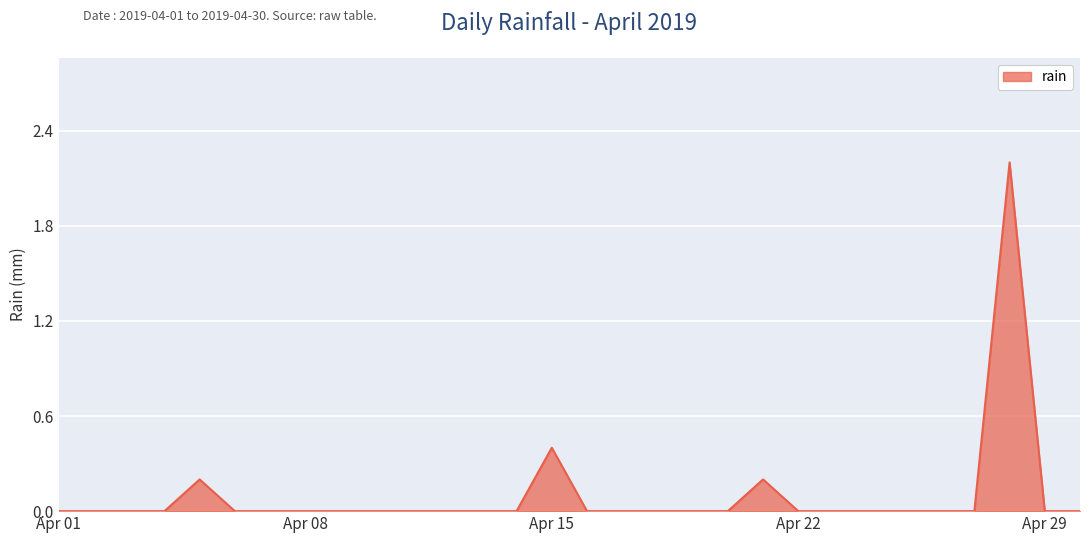

What is the difference between the maximum and minimum values?

2.2